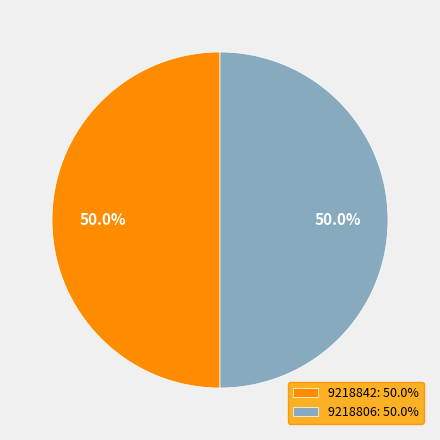

Is the sum of 9218842 and 9218806 greater than half?

Yes